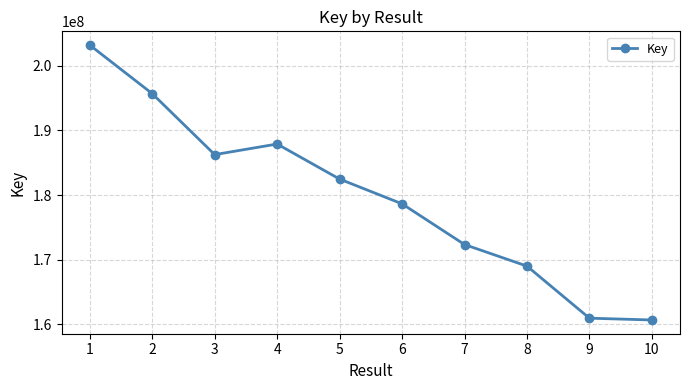

What is the maximum value shown in the chart?

203211644